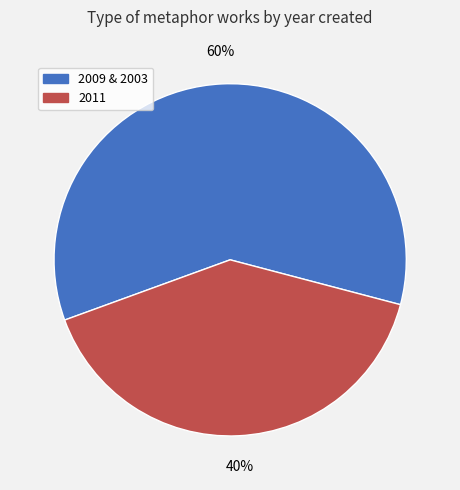

How many segments does this pie chart have?

2